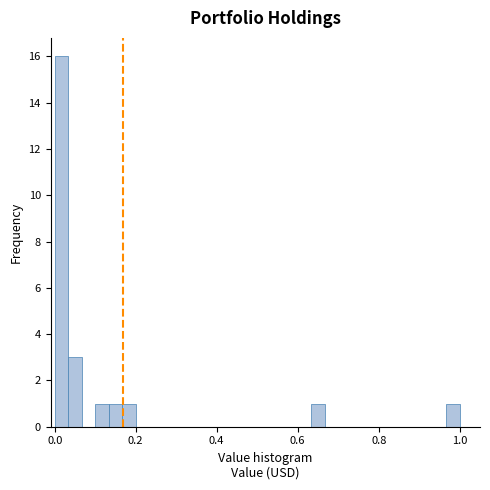

Around what value on the x-axis is the tallest bar? Give the approximate position of its centre, as read against the axis.

0.02